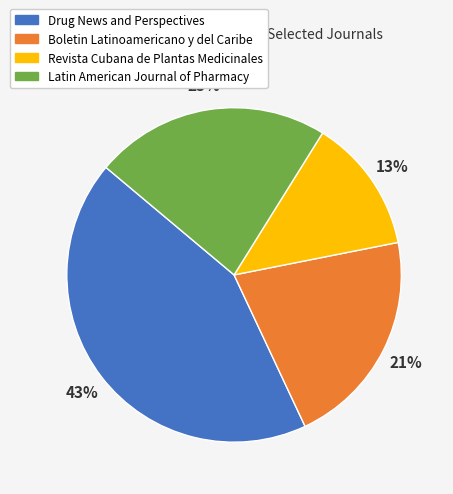

Which has a higher value, Latin American Journal of Pharmacy or Revista Cubana de Plantas Medicinales?

Latin American Journal of Pharmacy